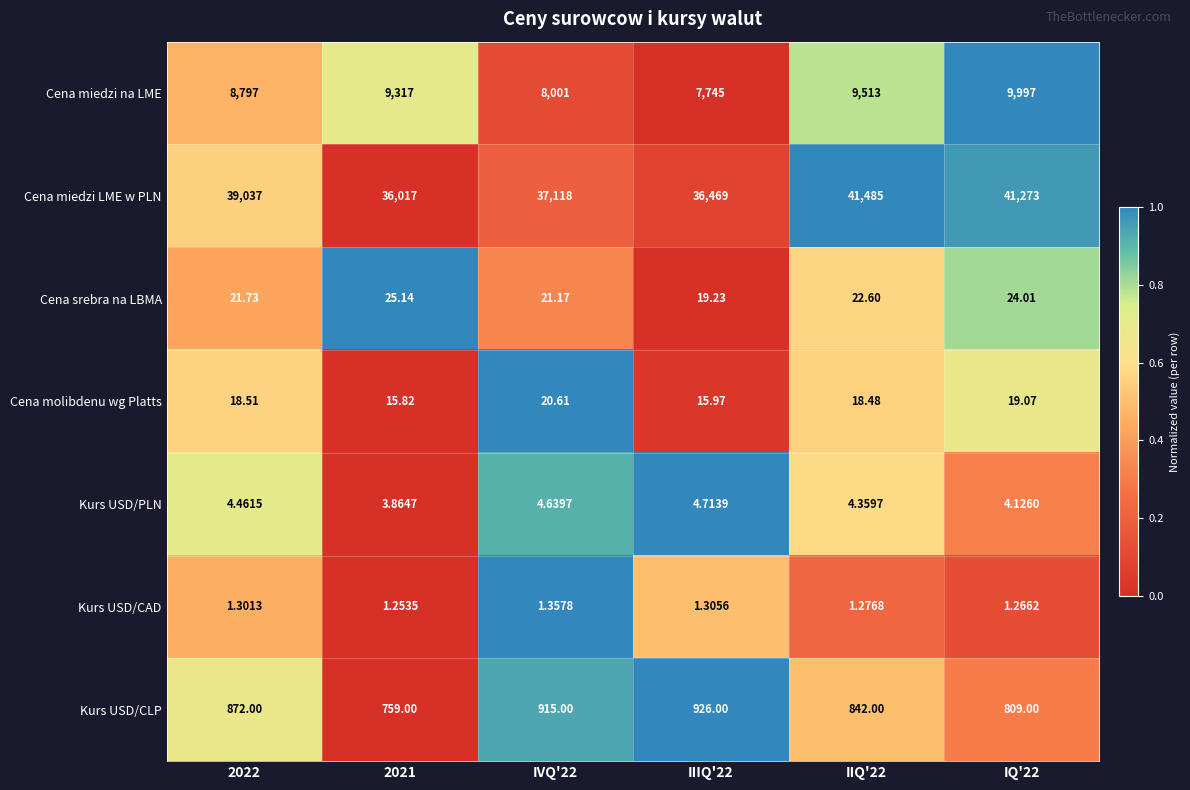

Rank the series by their maximum value, from lowest to highest.

Kurs USD/CAD, Kurs USD/PLN, Cena molibdenu wg Platts, Cena srebra na LBMA, Kurs USD/CLP, Cena miedzi na LME, Cena miedzi LME w PLN